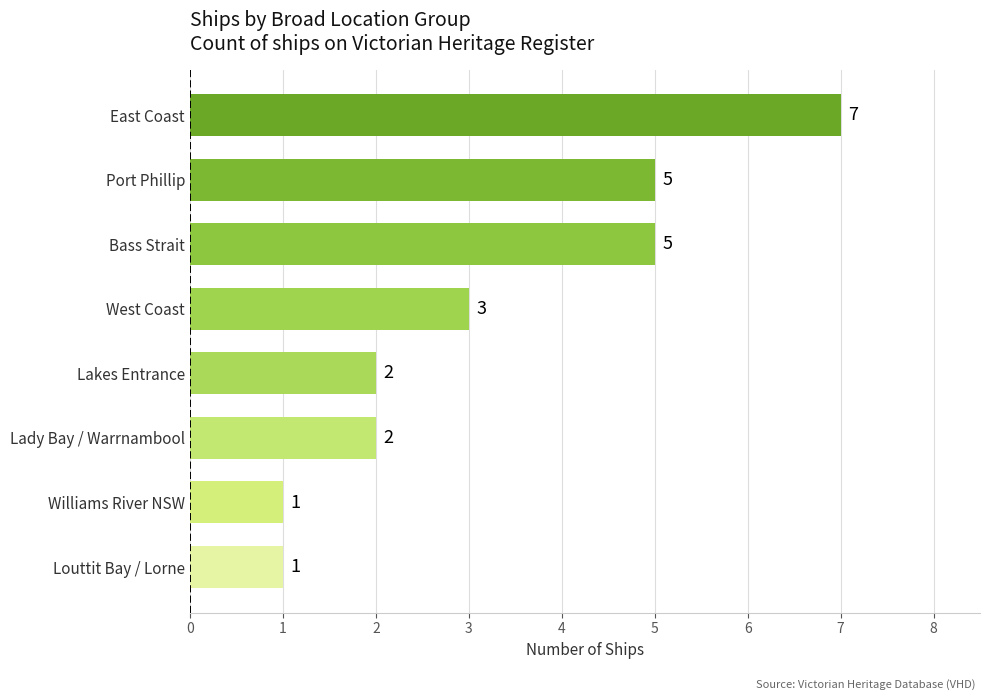

How many bars are there in total?

8